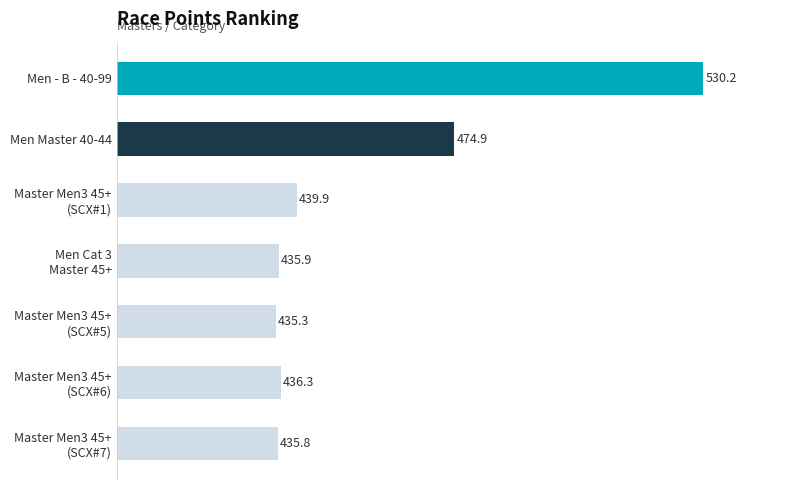

How many data points does each series have?

7